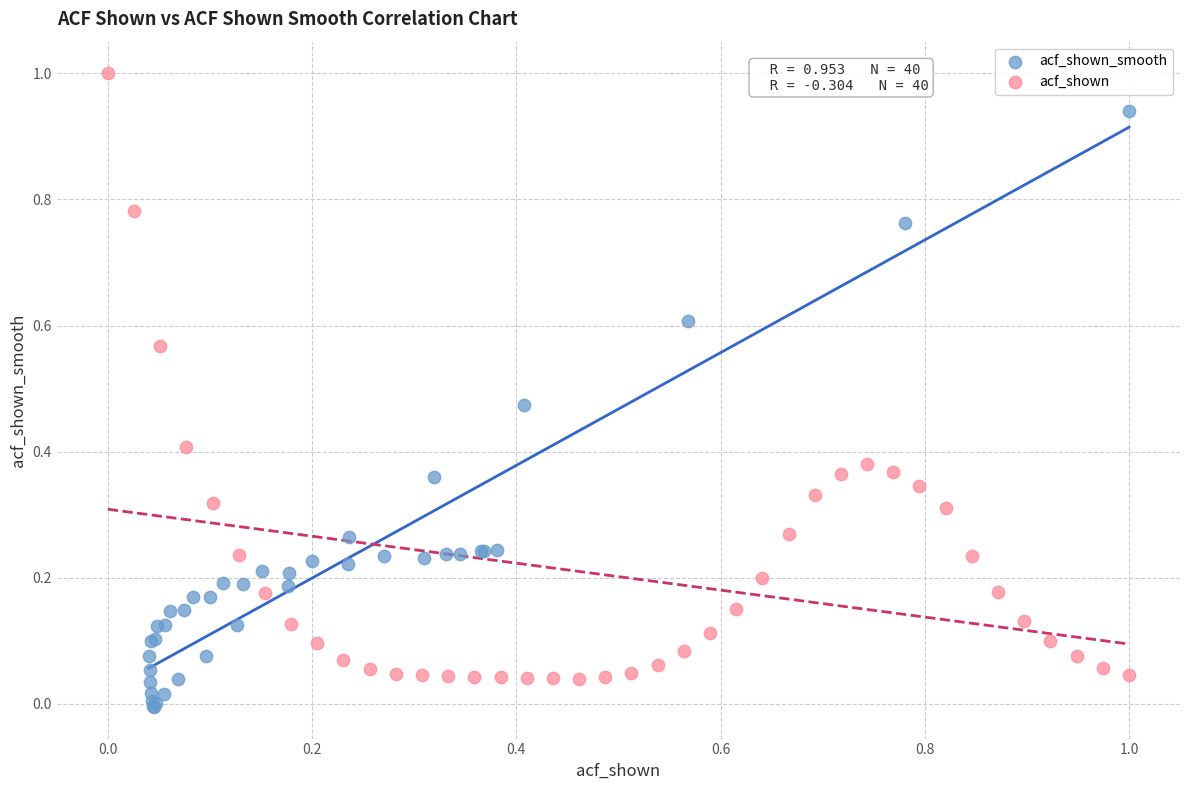

What are all the series names shown in the legend?

acf_shown_smooth, acf_shown